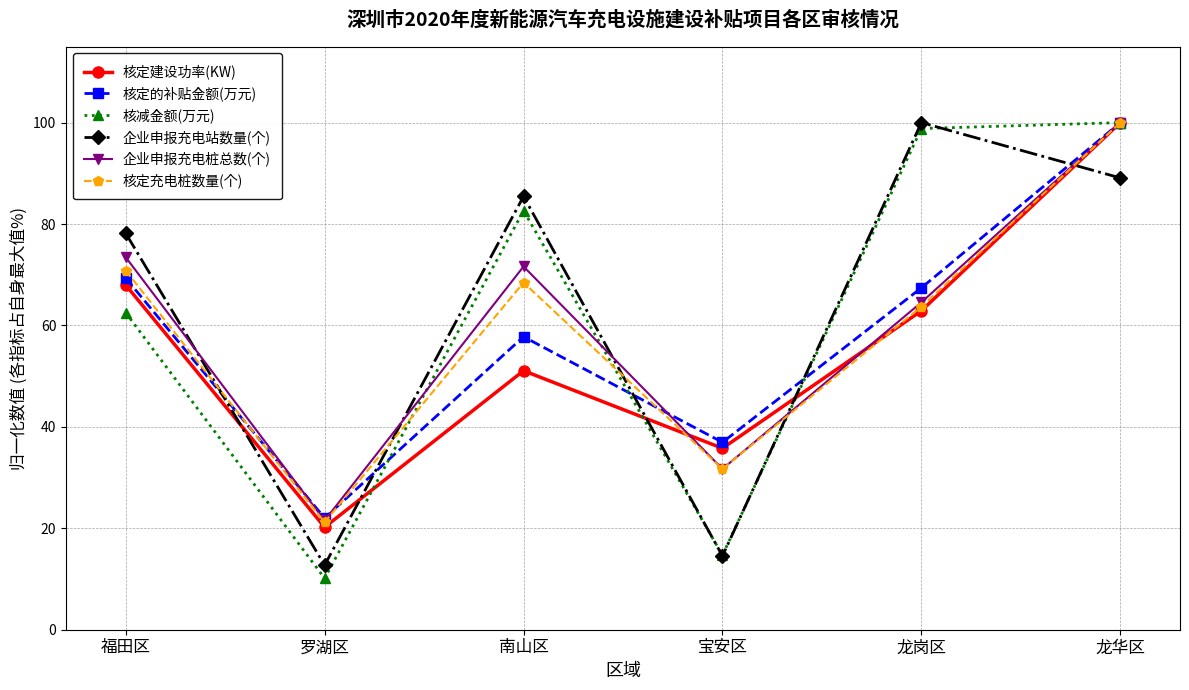

Which series has the widest spread of values?

核减金额(万元)